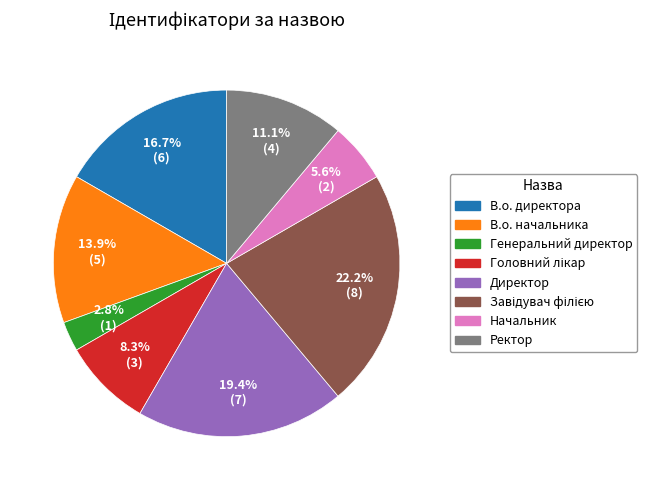

Between Ректор and В.о. начальника, which is larger?

В.о. начальника